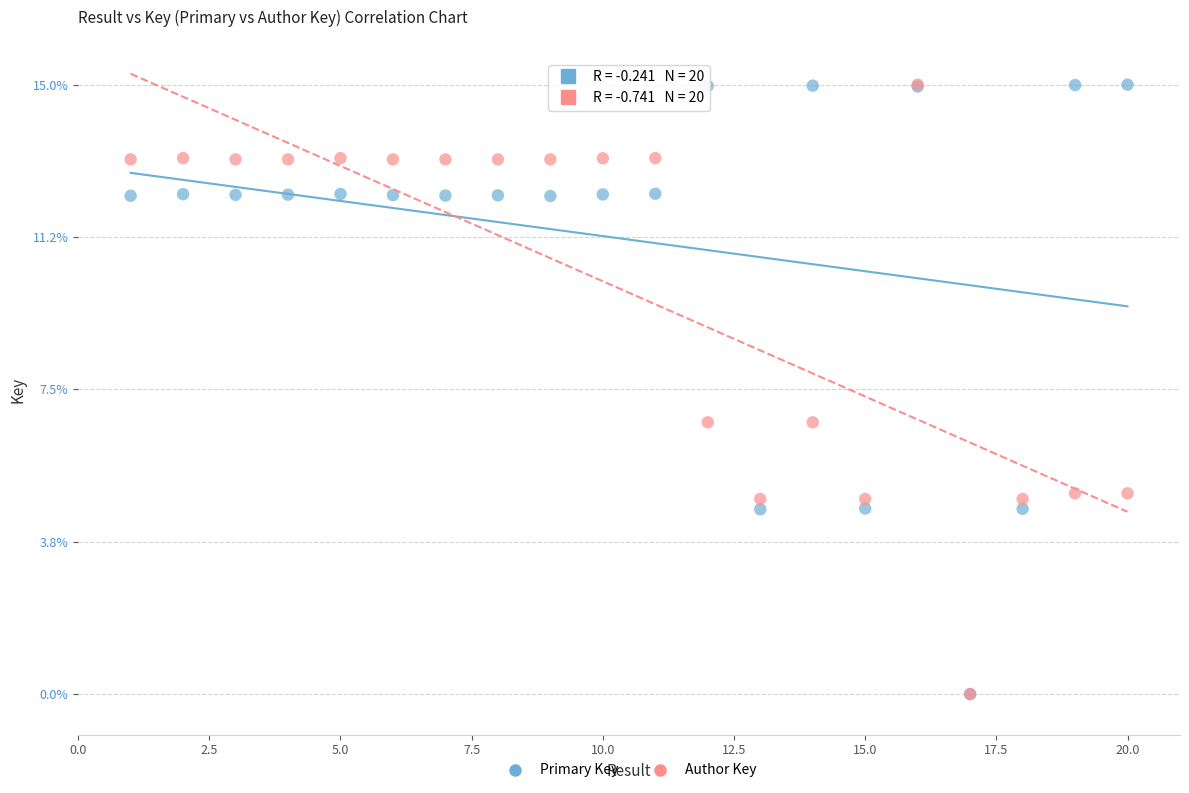

What are all the series names shown in the legend?

Primary Key, Author Key